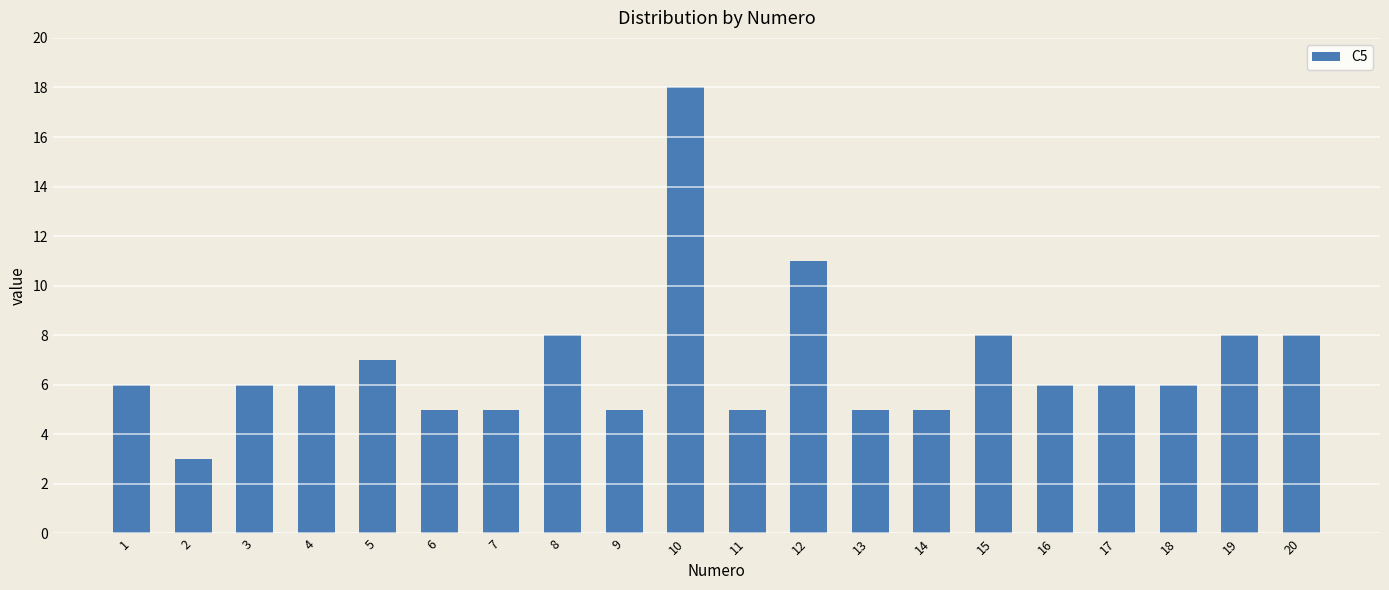

Count the number of data series in this chart.

1